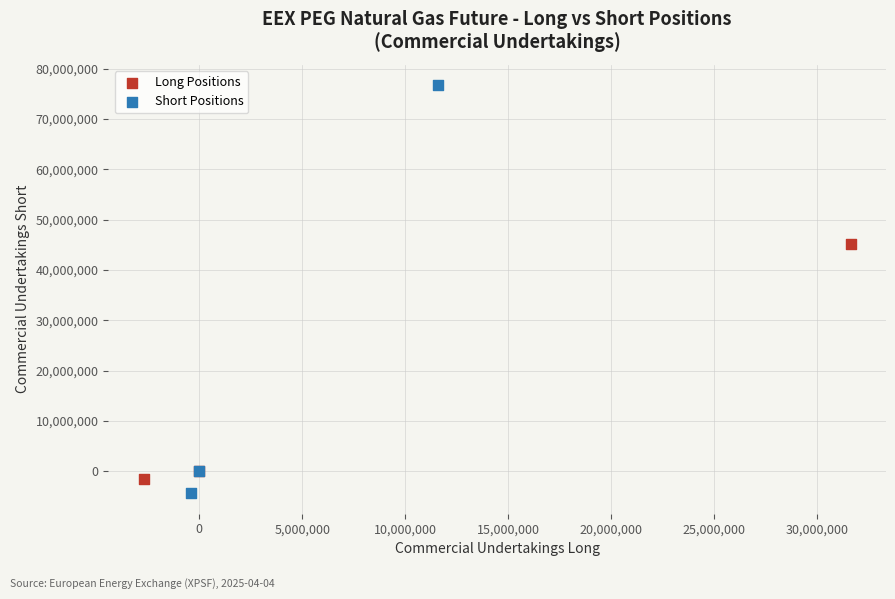

Which series contains the highest Y value?

Short Positions